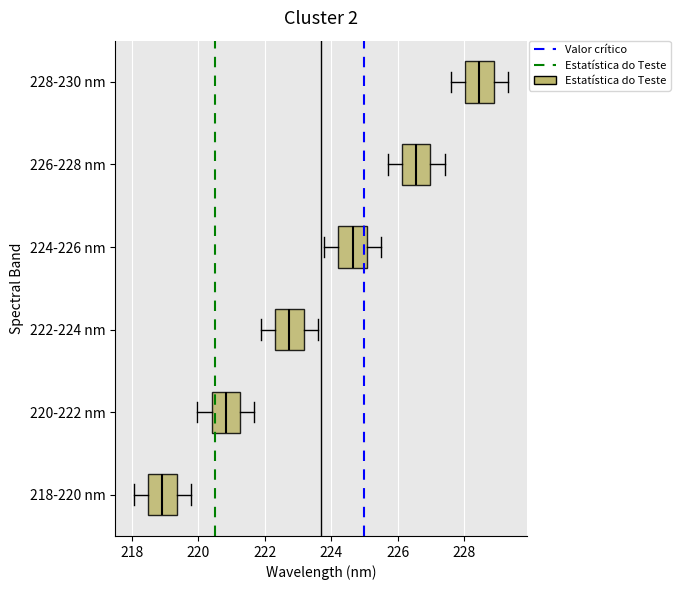

Which box's median line is the furthest to the left?

218-220 nm